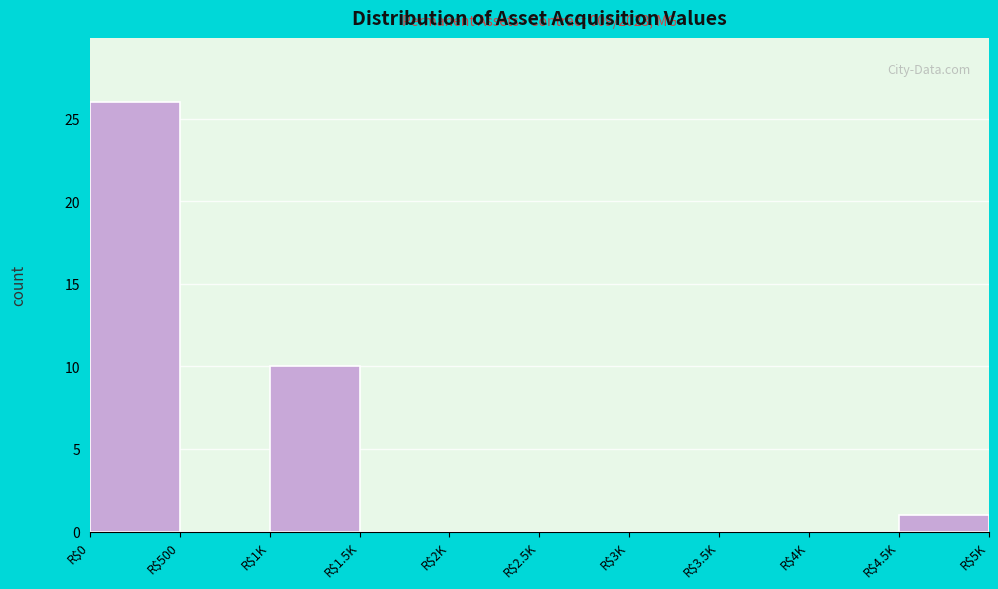

Where is the data nearest to the value 13?

R$1K